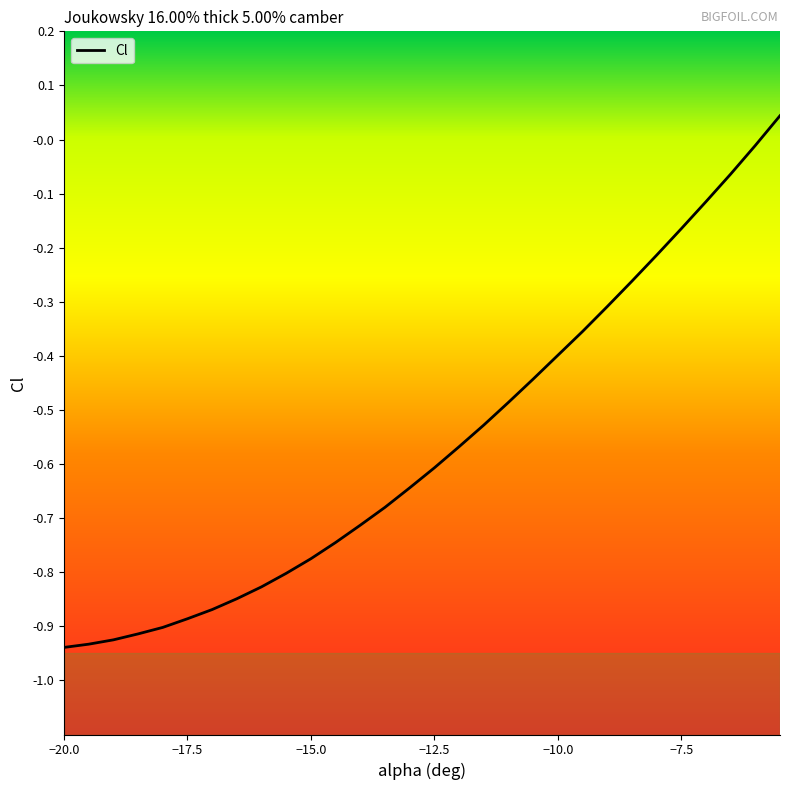

What is the sum of all values?

-16.9